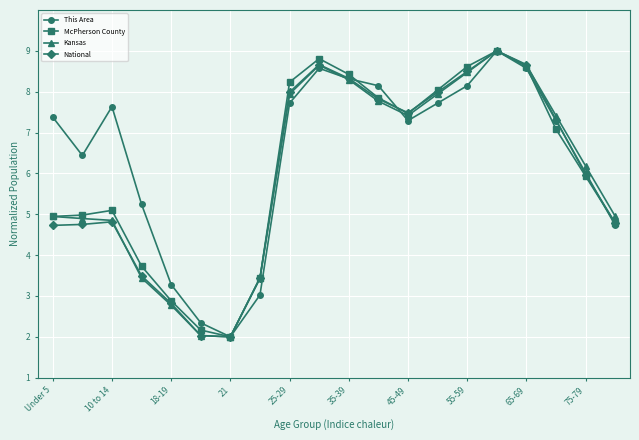

What is the value of the National point at the 12th from the left?

7.8